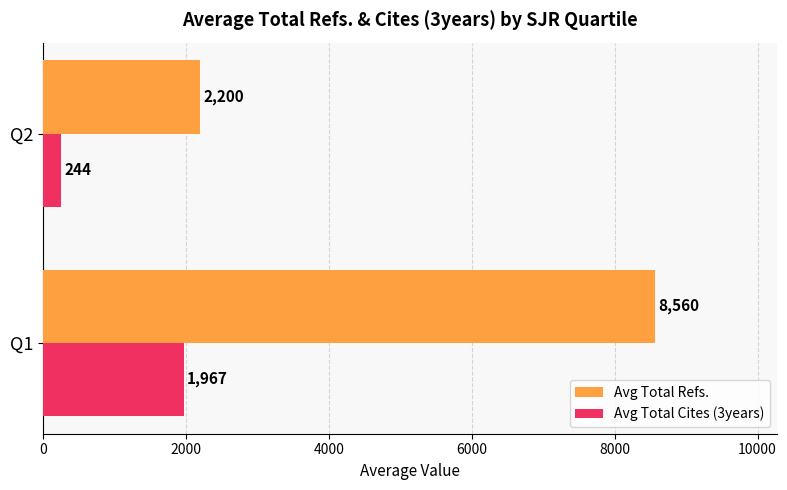

What is the average value of the Avg Total Cites (3years) series?

1105.3